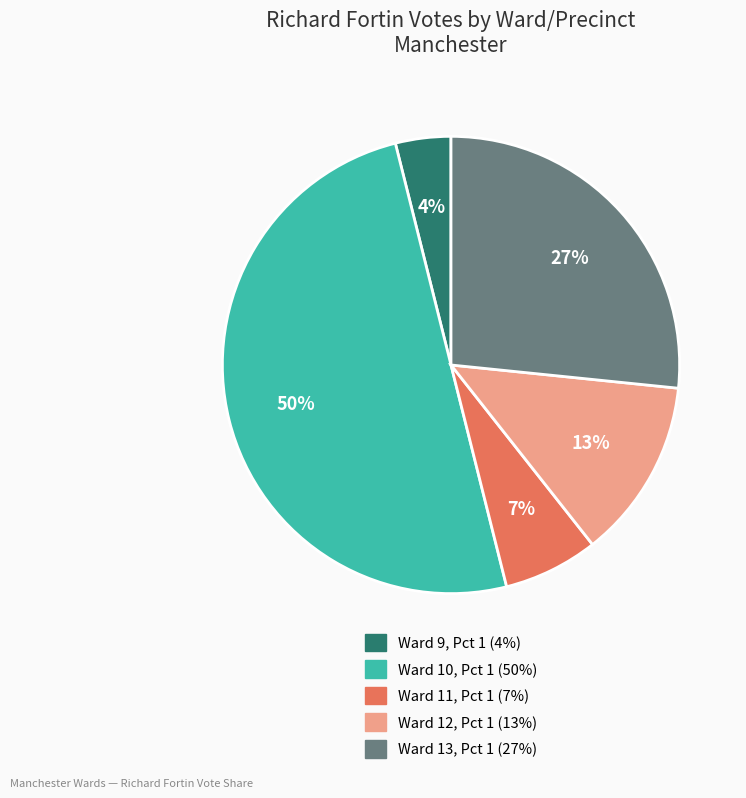

To the nearest percent, what percentage of the pie is Ward 12, Pct 1?

13%